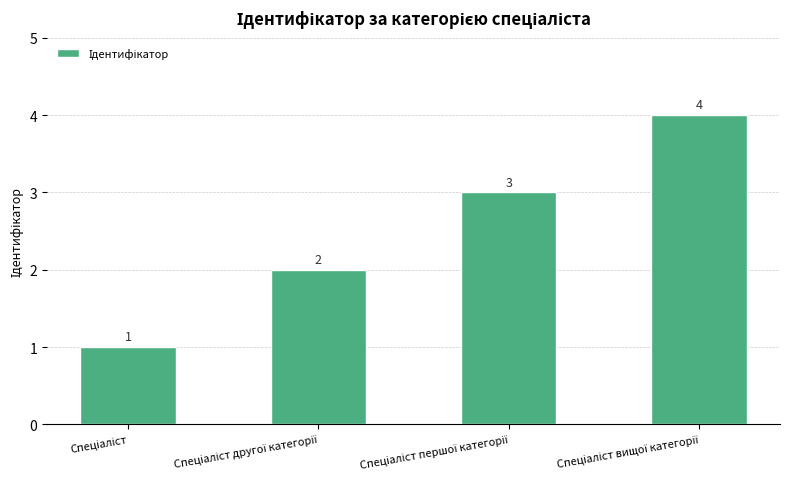

What is the maximum value shown in the chart?

4